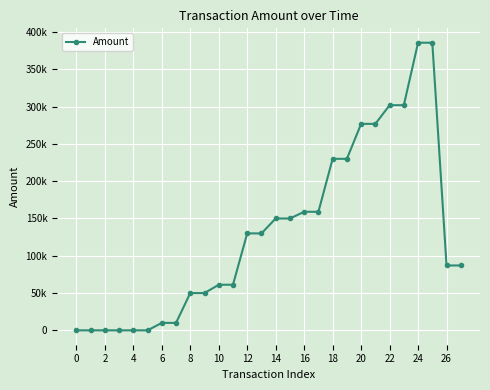

Does the chart have visible grid lines?

Yes